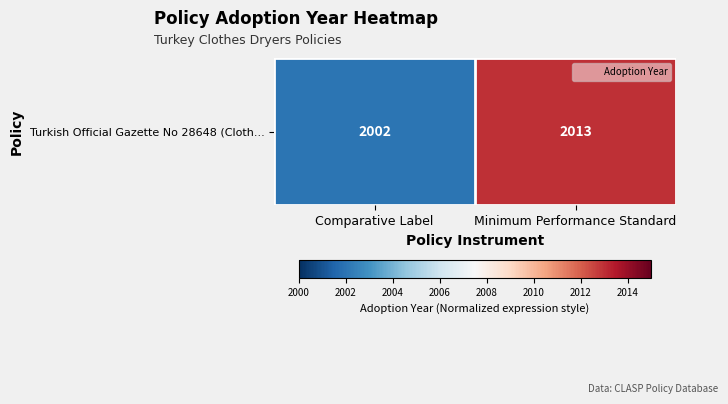

Is it true that the value at Comparative Label is 2002?

True